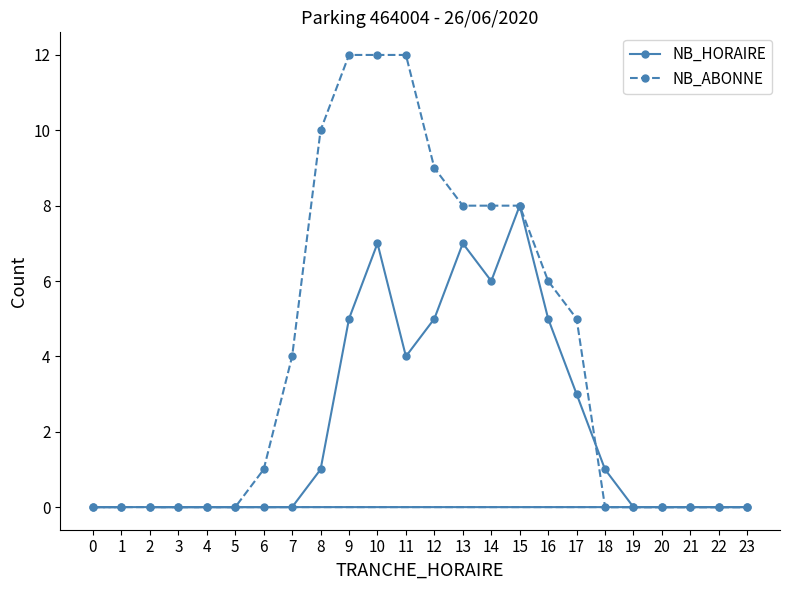

Is the value of NB_ABONNE at 23 greater than the value of NB_HORAIRE at 11?

No